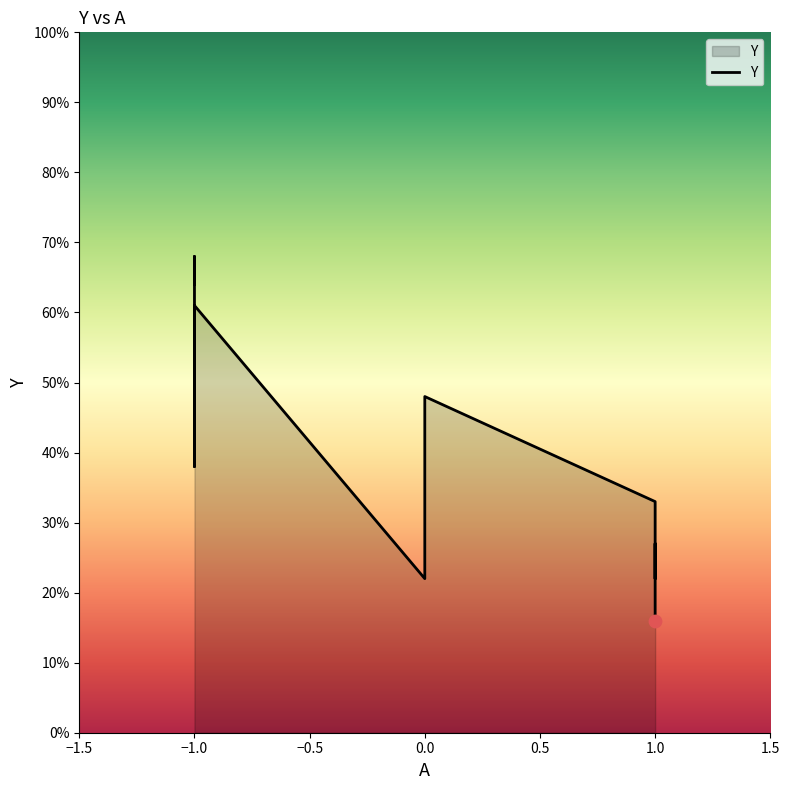

Between -1 and 0, which is larger?

-1